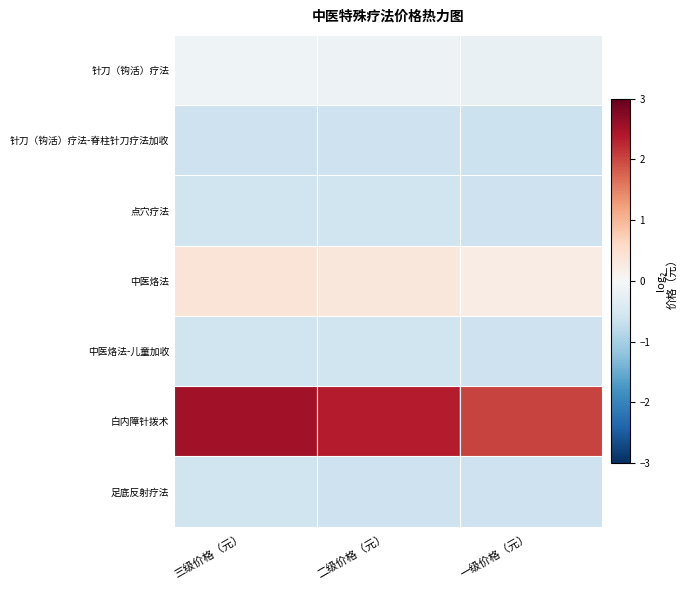

Rank the series at 二级价格（元） from highest to lowest value.

白内障针拨术, 中医烙法, 针刀（钩活）疗法, 点穴疗法, 中医烙法-儿童加收, 足底反射疗法, 针刀（钩活）疗法-脊柱针刀疗法加收